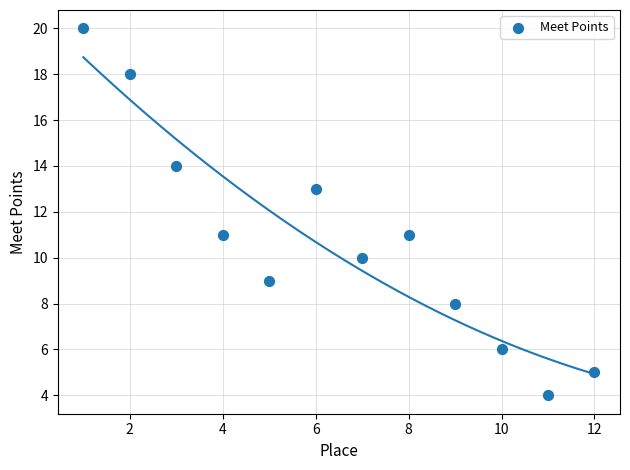

What is the average Y value?

11